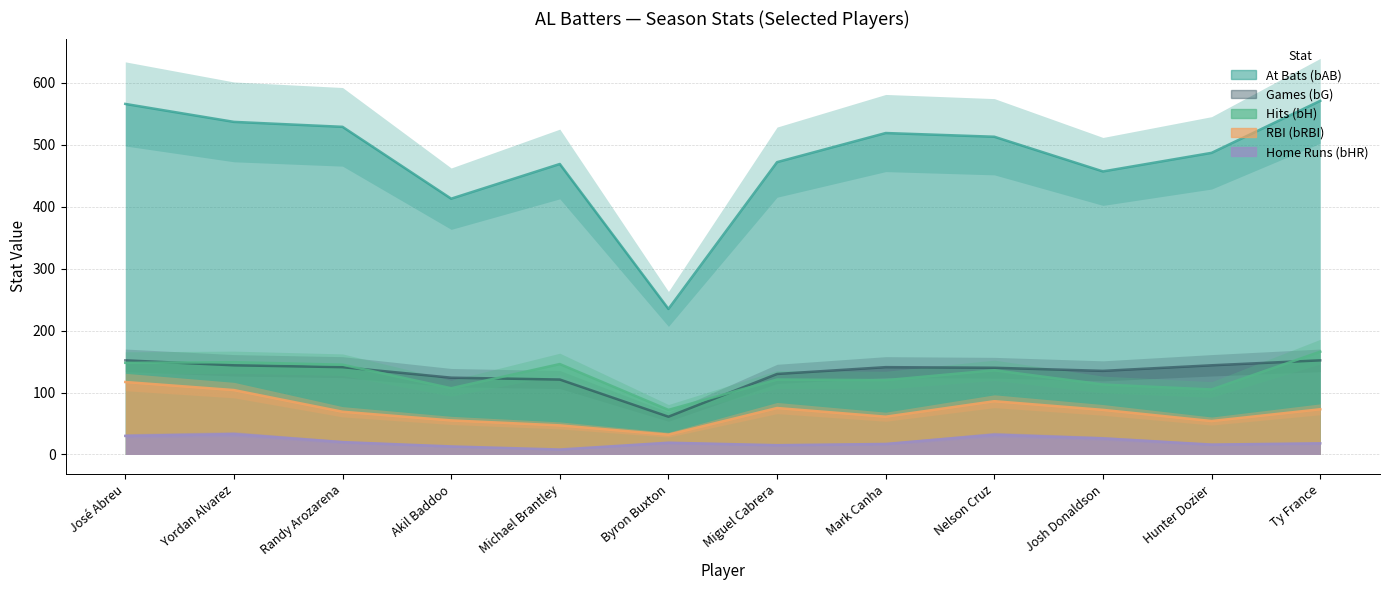

In bAB, how many points are lower than both neighbors (excluding endpoints)?

3